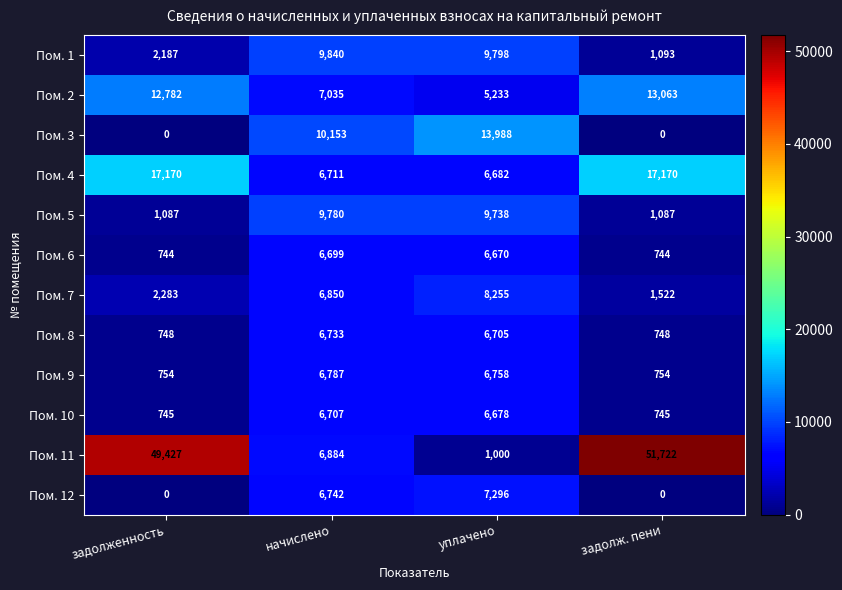

What is the highest value of the Пом. 11 series?

51722